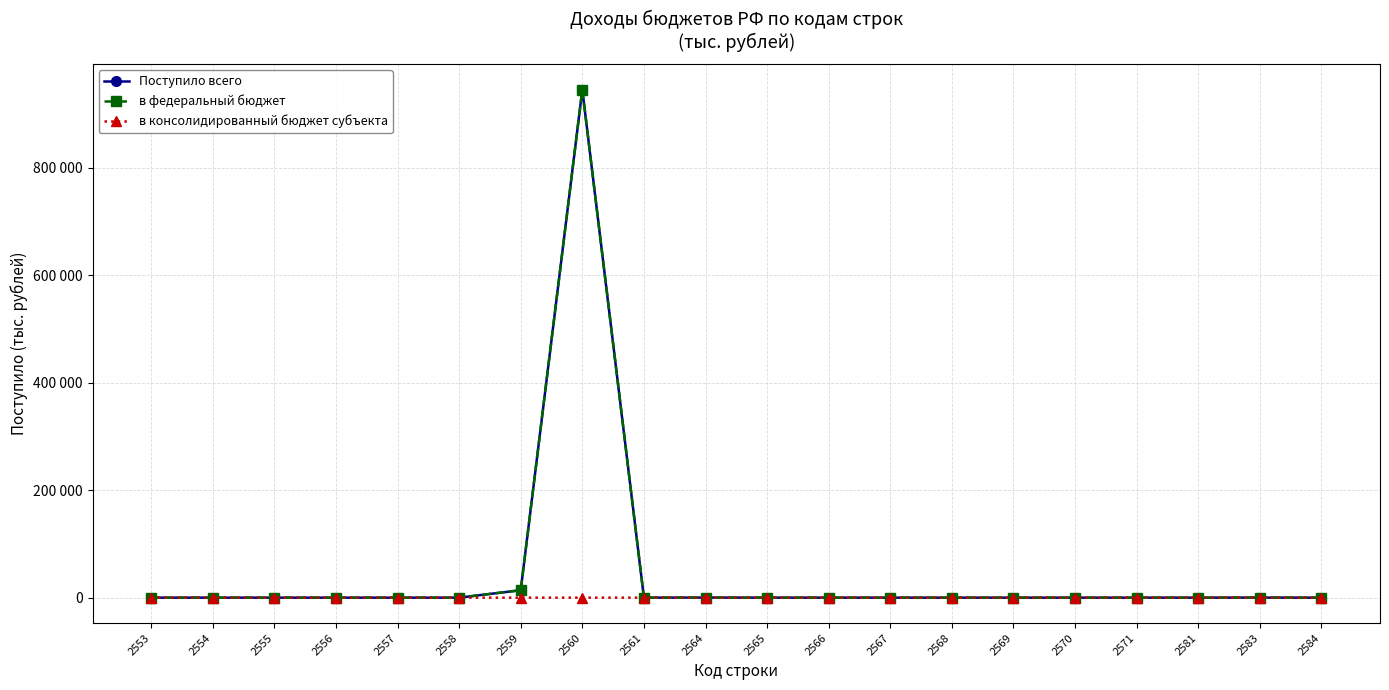

Does the chart have visible grid lines?

Yes